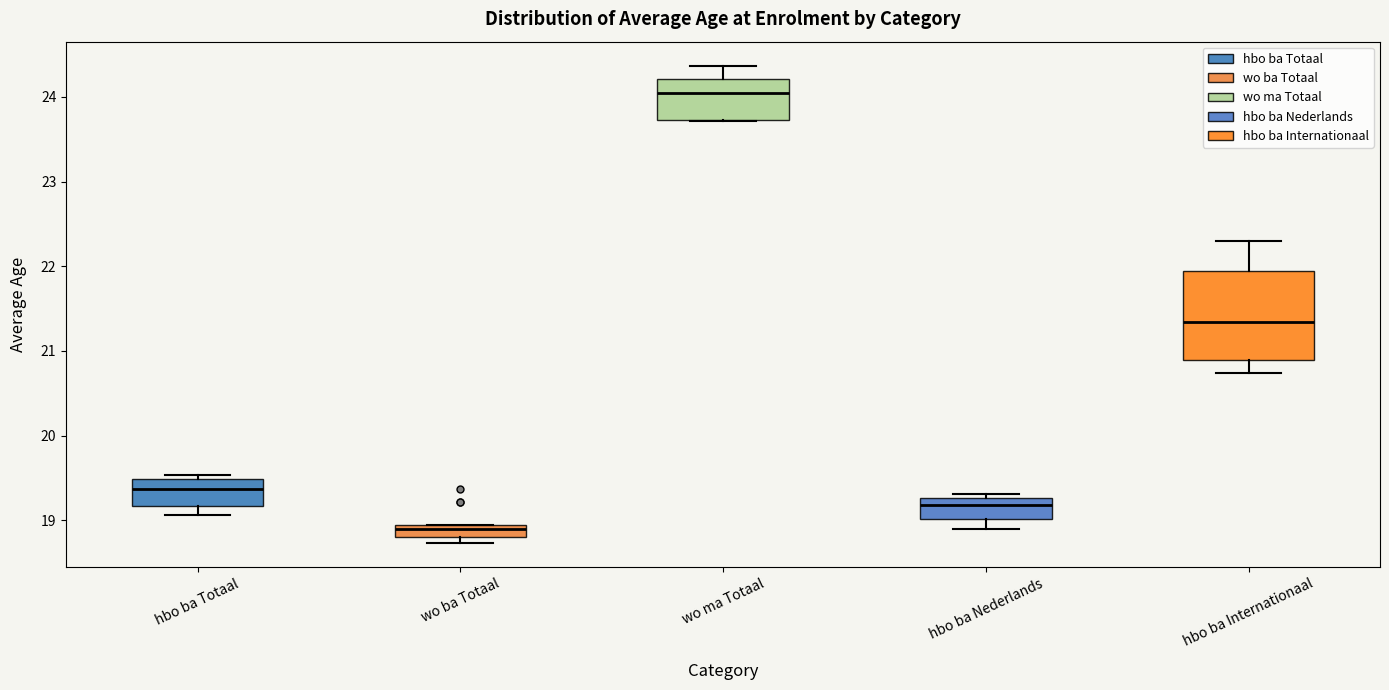

Which box's median line is the highest?

wo ma Totaal